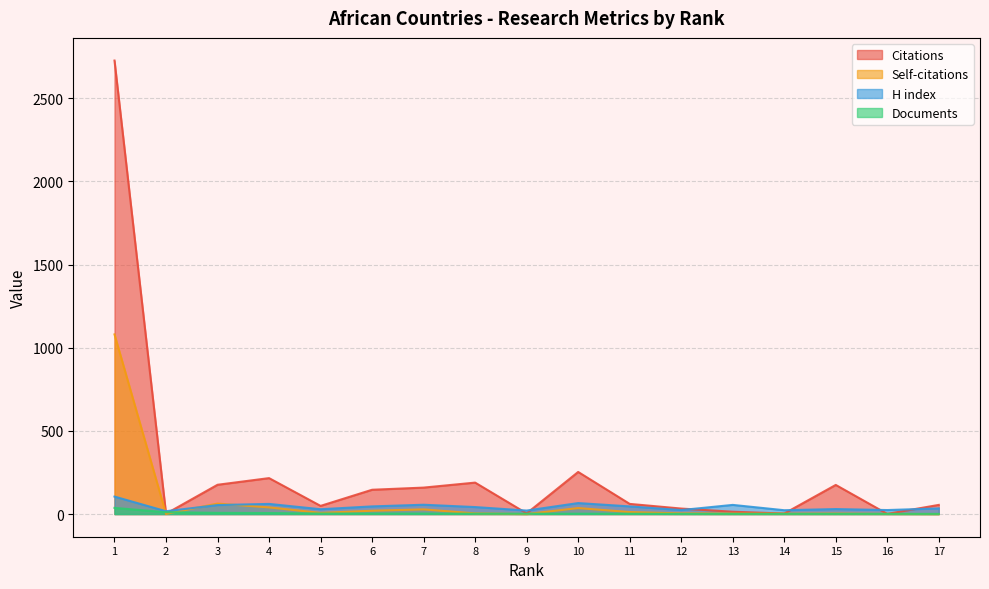

The Citations series shows 218 at 6. True or false?

False